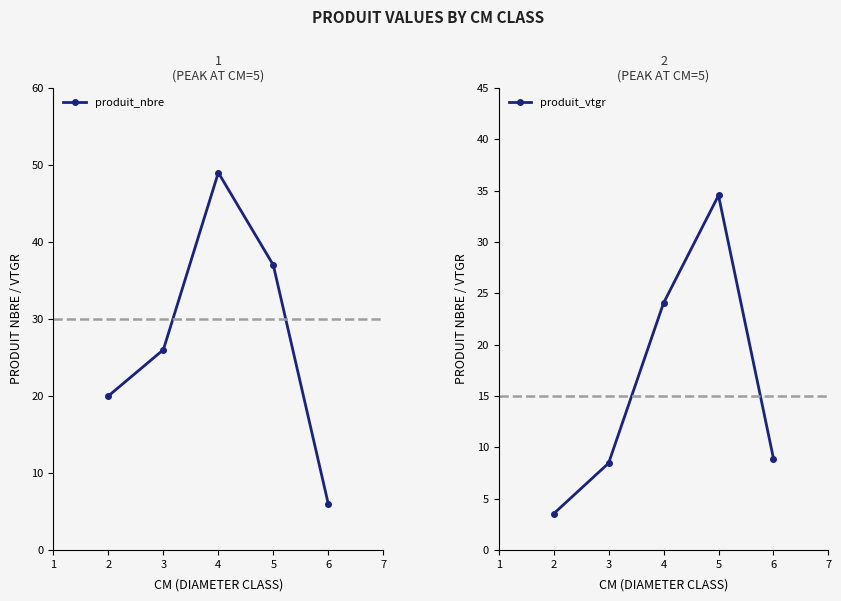

List the series in order of their overall mean, highest first.

produit_nbre, produit_vtgr